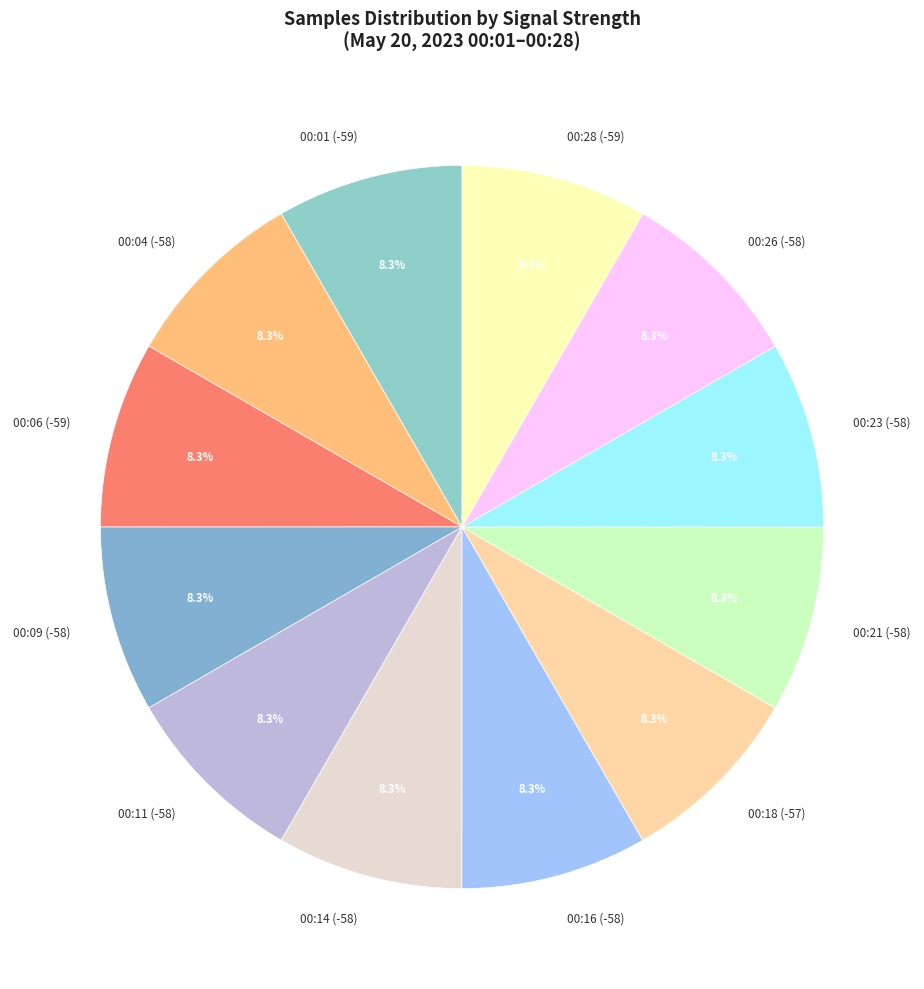

What is the ratio of the value at 00:16 (-58) to the value at 00:06 (-59)?

1.0